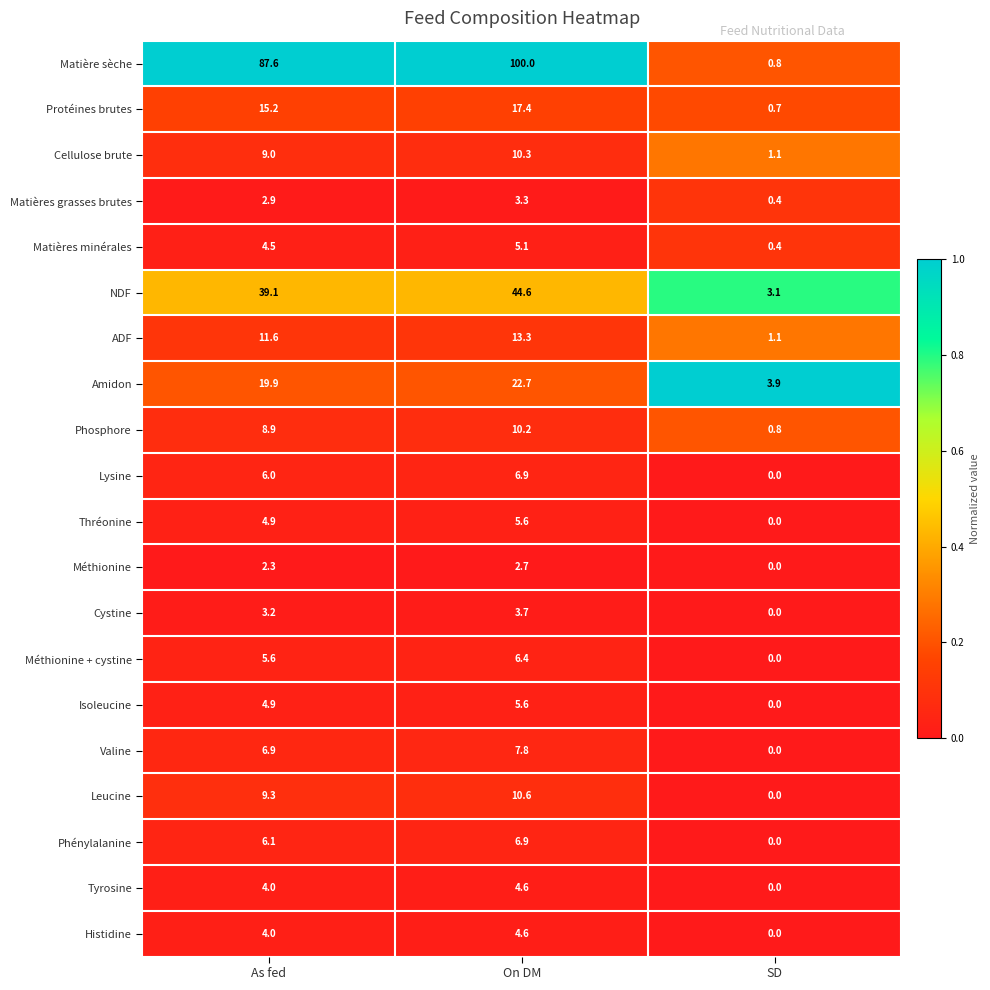

Read the Histidine value at On DM.

4.6